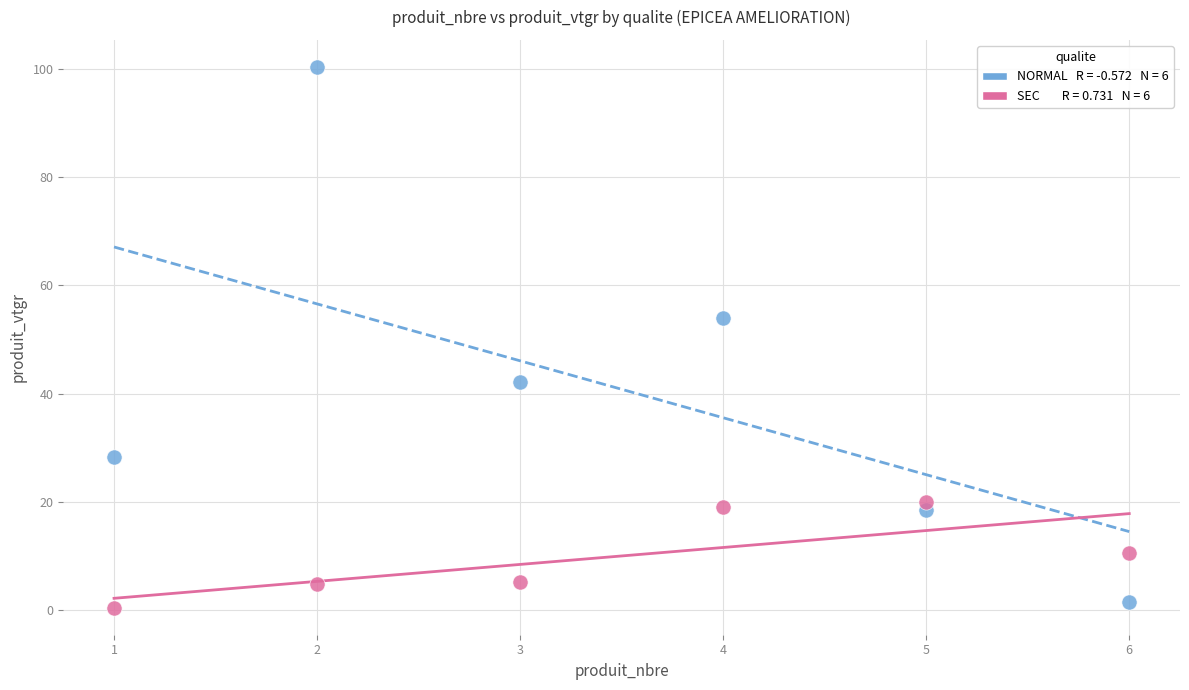

Across all series, what Y value is closest to 50?

54.0